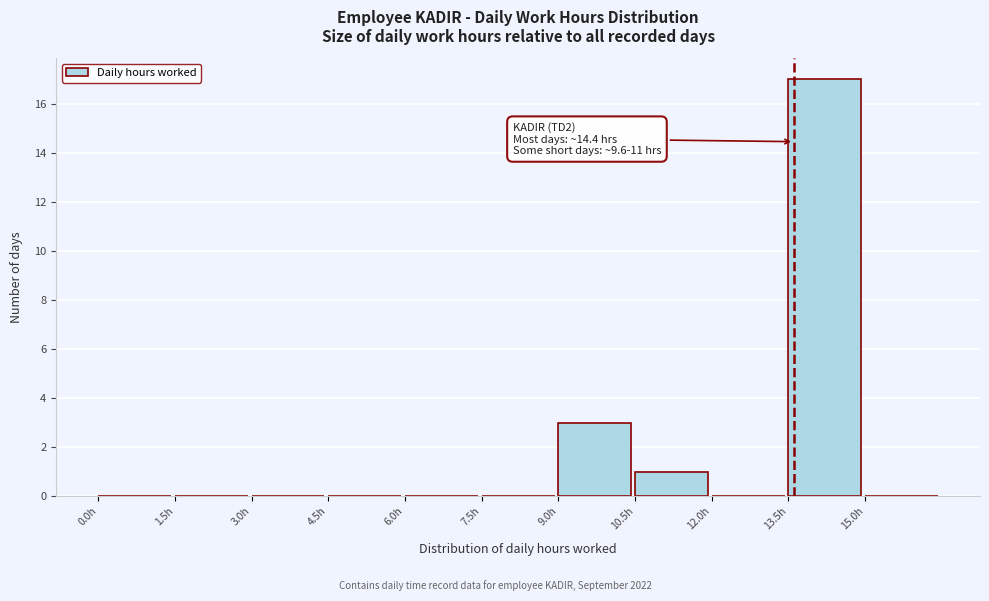

Over which range of the x-axis is the bar tallest?

13.5 to 15.0